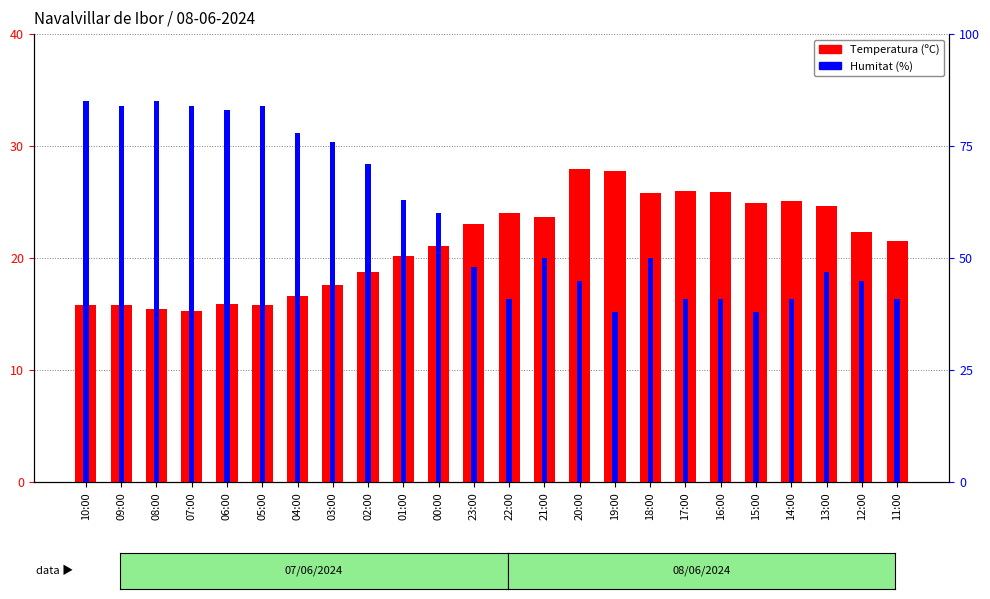

What is the spread (max minus min) of values at 10:00?

69.2